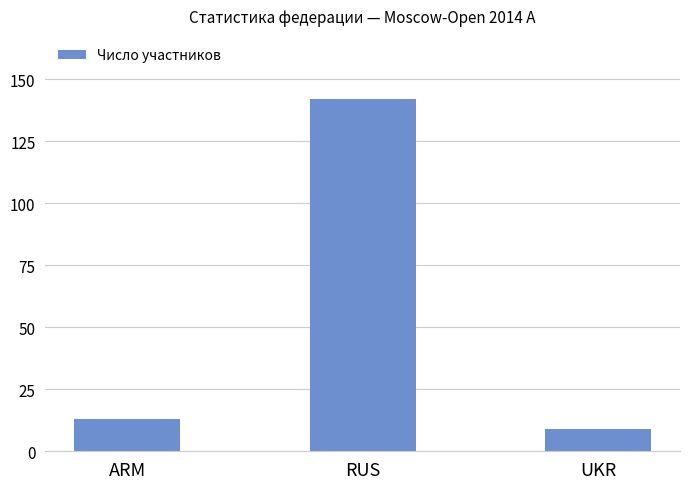

What is the greatest value displayed?

142